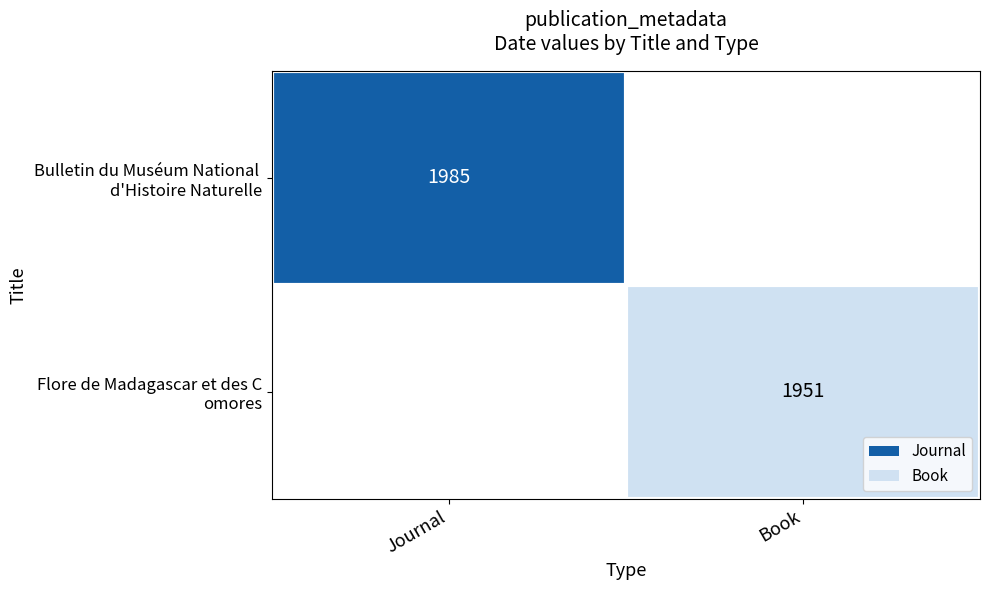

List the labels in order of Flore de Madagascar et des C omores value, smallest first.

Journal, Book